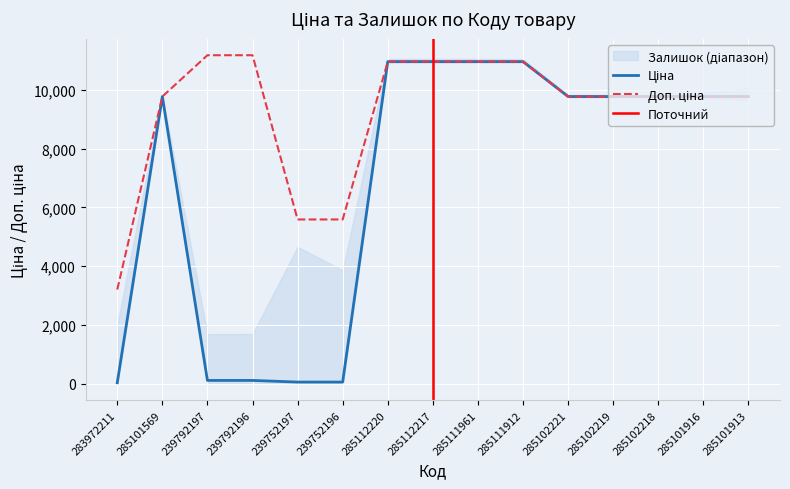

True or false: Доп. ціна and Ціна cross at least once.

False